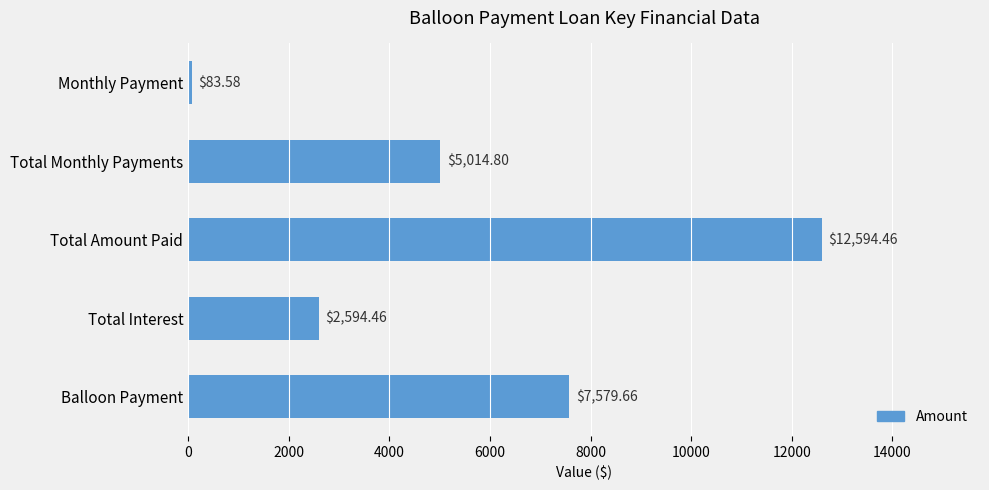

What is the label of the 4th bar from the bottom?

Total Monthly Payments